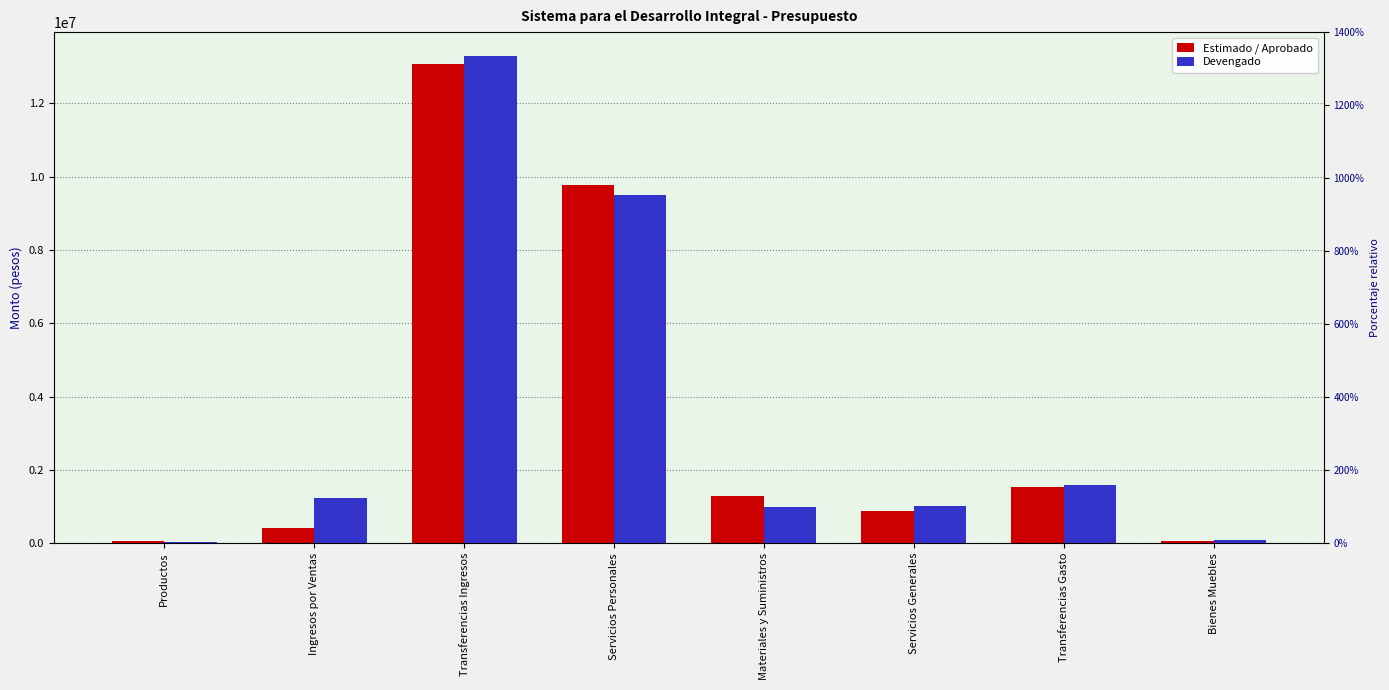

What is the total value across all series at Servicios Personales?

19284095.9